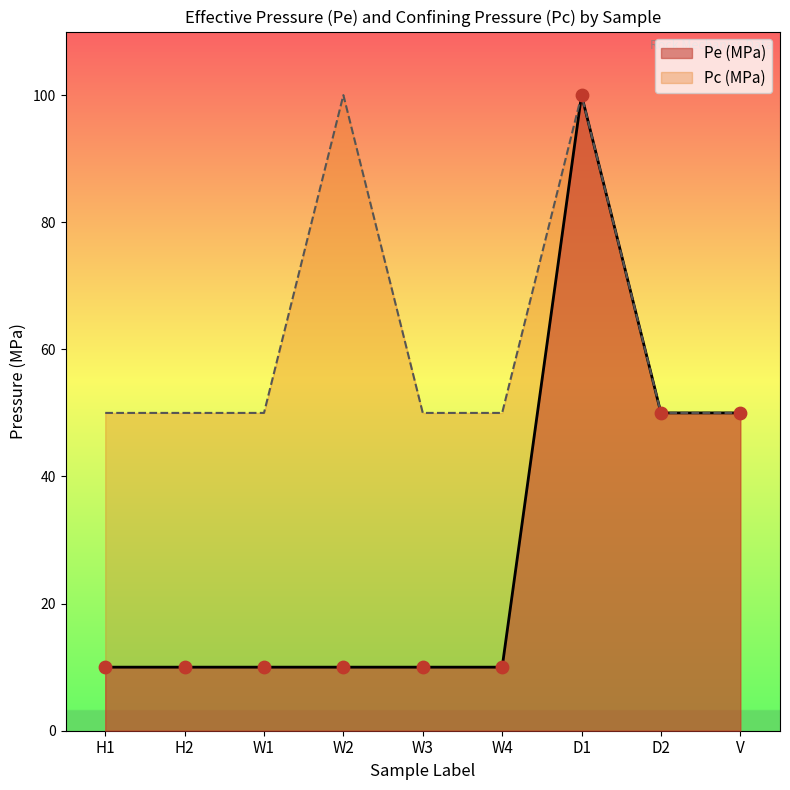

Which series has the largest total across all categories?

Pc (MPa)